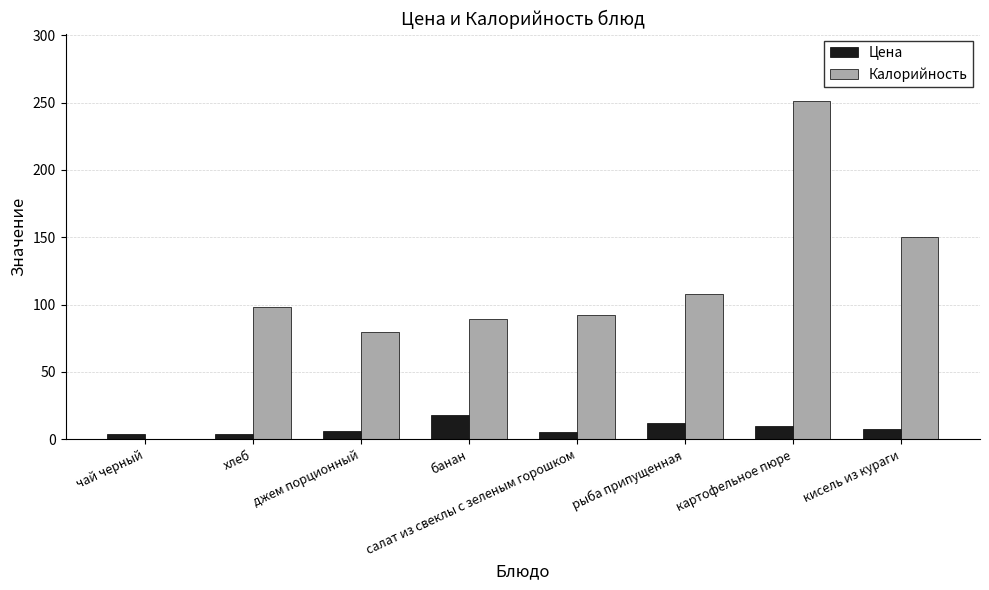

How many groups of bars are there?

8